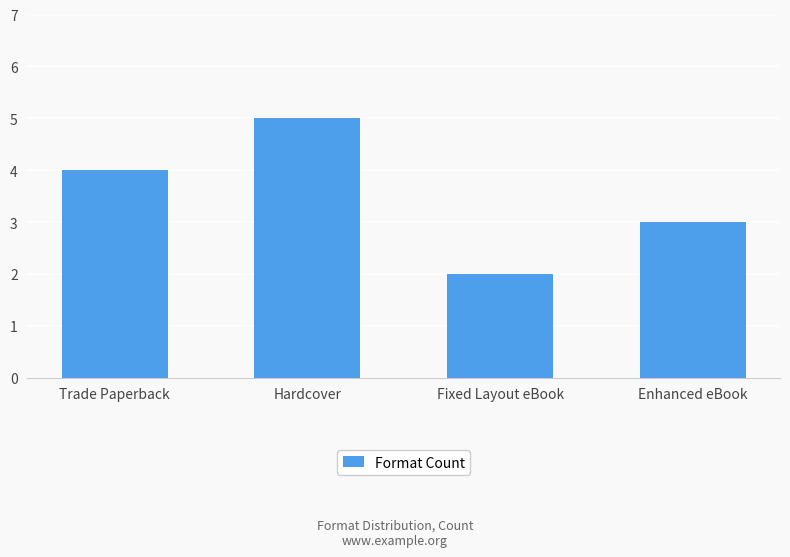

Count the values in the range 3 to 5.

3